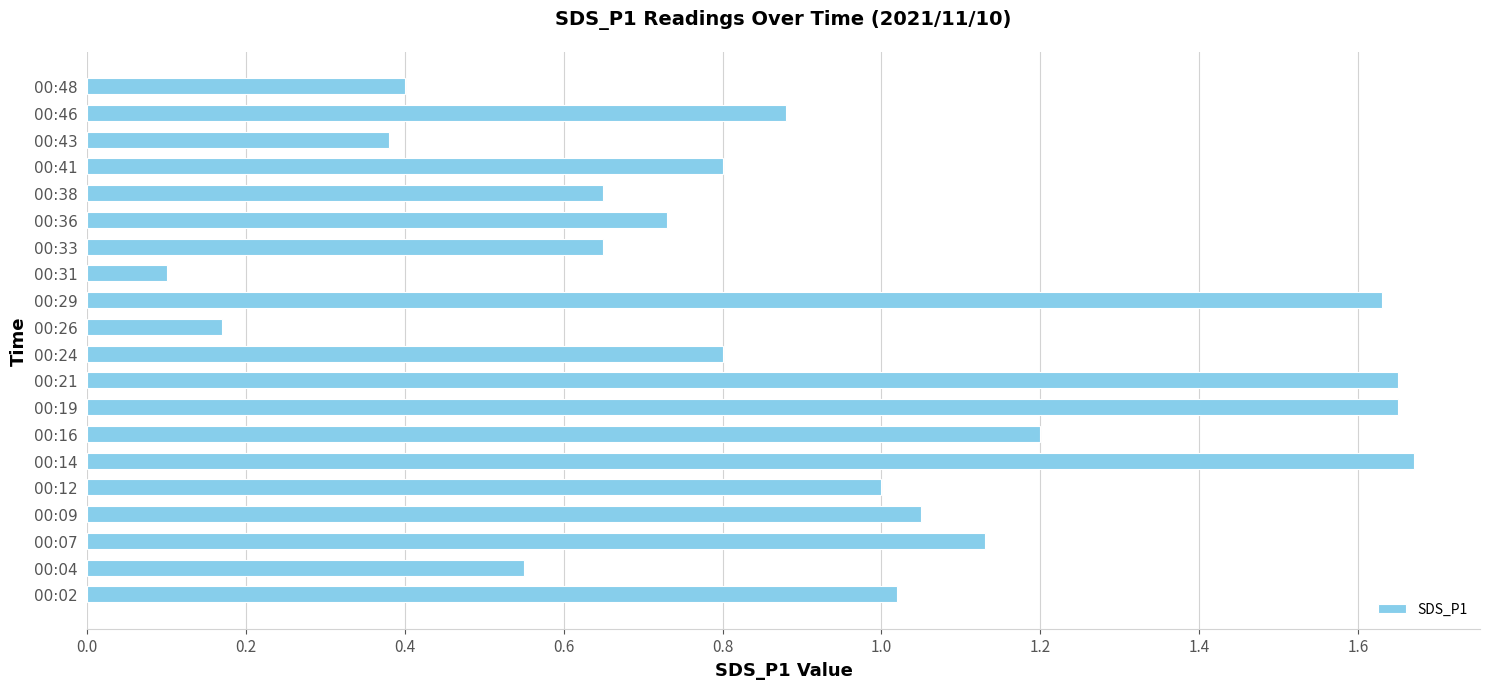

Which category has the lowest value across all series?

00:31